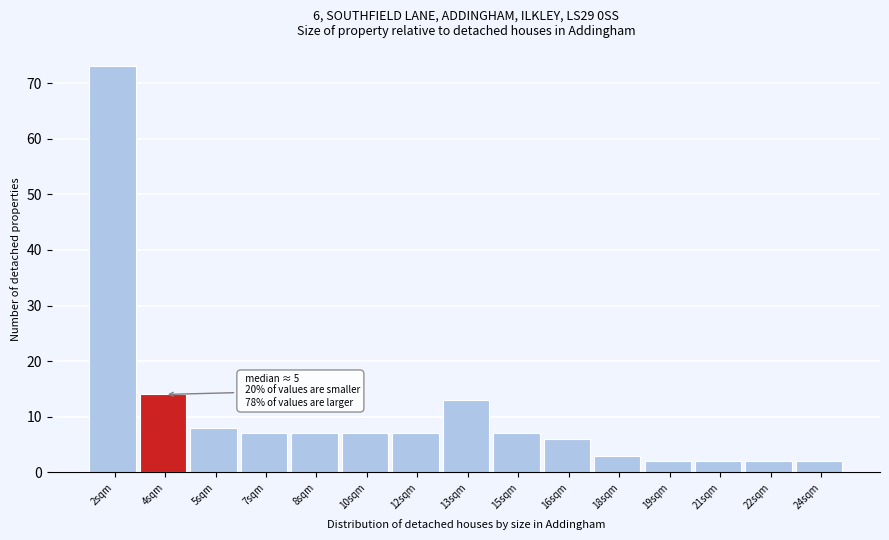

Reading left to right, what are all the values shown in this chart?

73	14	8	7	7	7	7	13	7	6	3	2	2	2	2